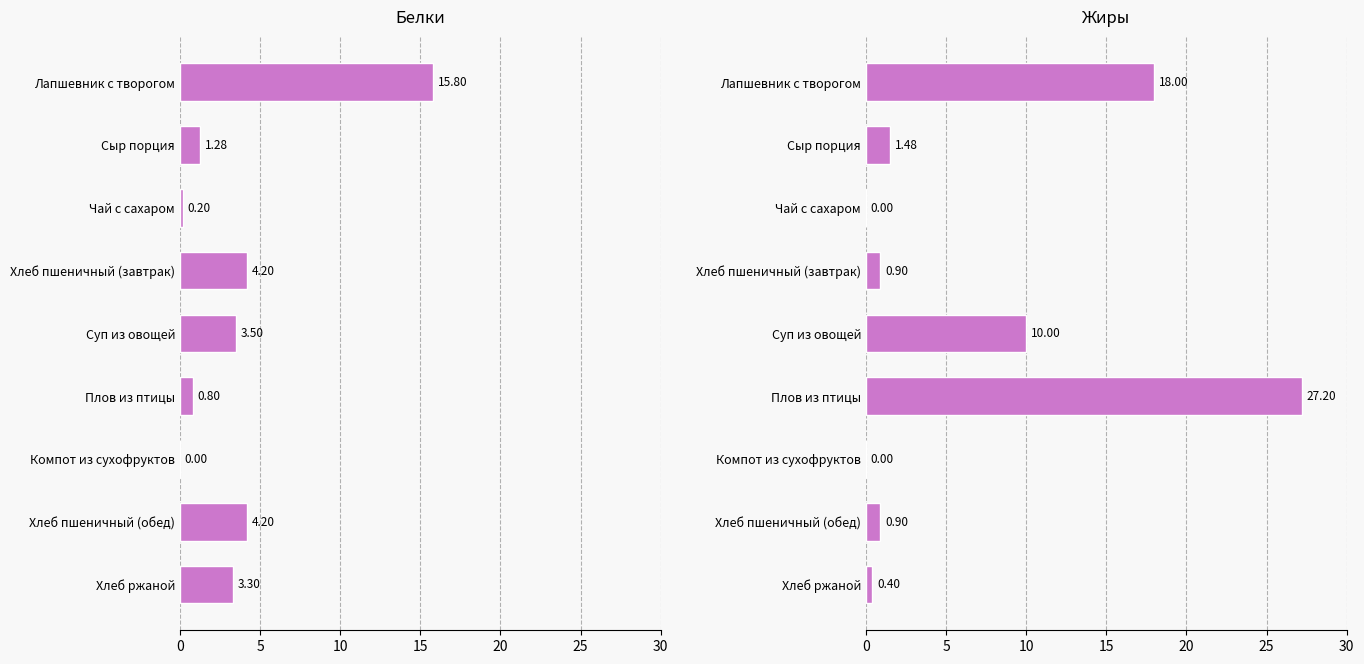

How many series are shown in this chart?

2